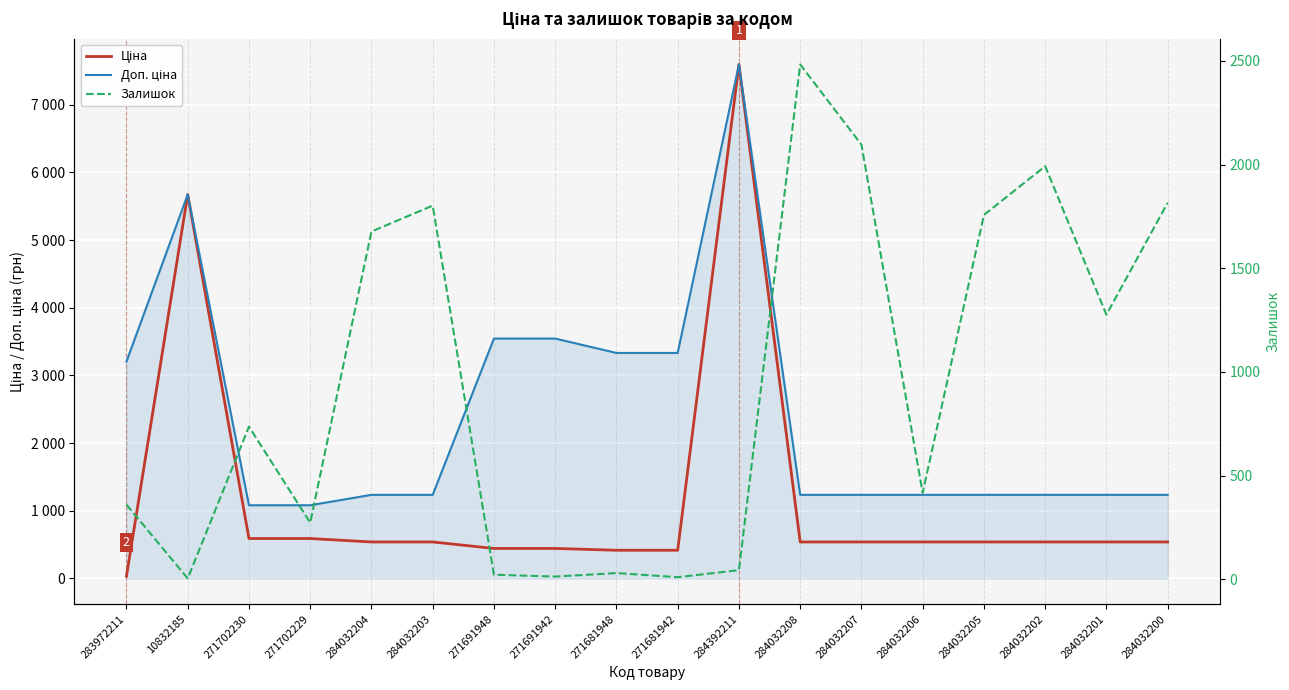

In Залишок, how many points are higher than both neighbors (excluding endpoints)?

5